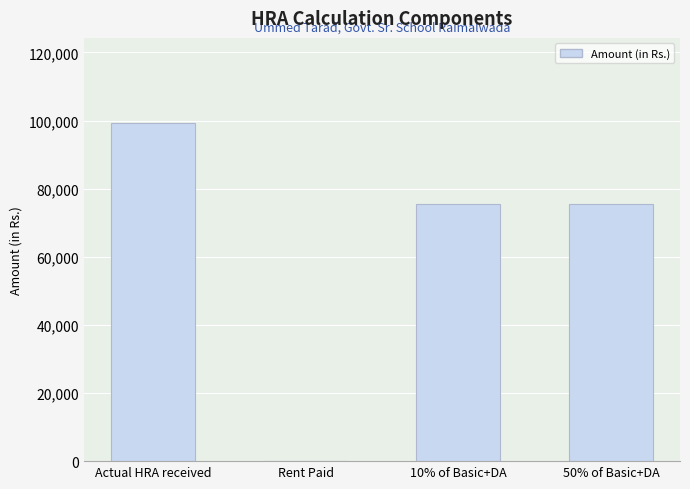

Between Rent Paid and 50% of Basic+DA, which is larger?

50% of Basic+DA